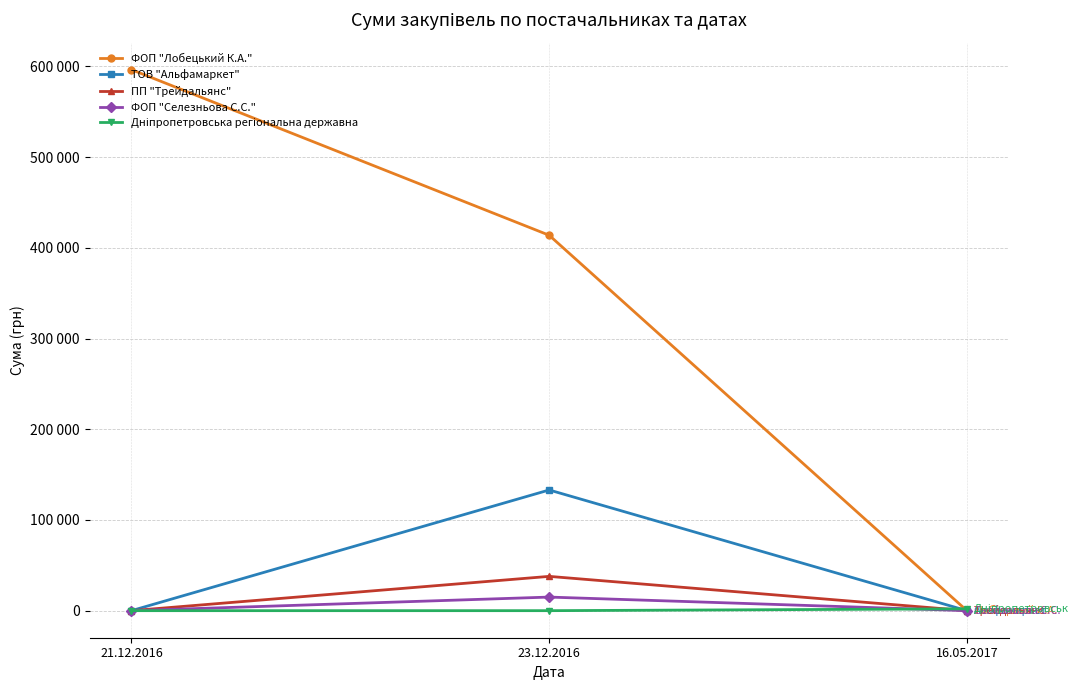

What is the difference between the maximum and minimum values in the ФОП "Селезньова С.С." series?

14984.0